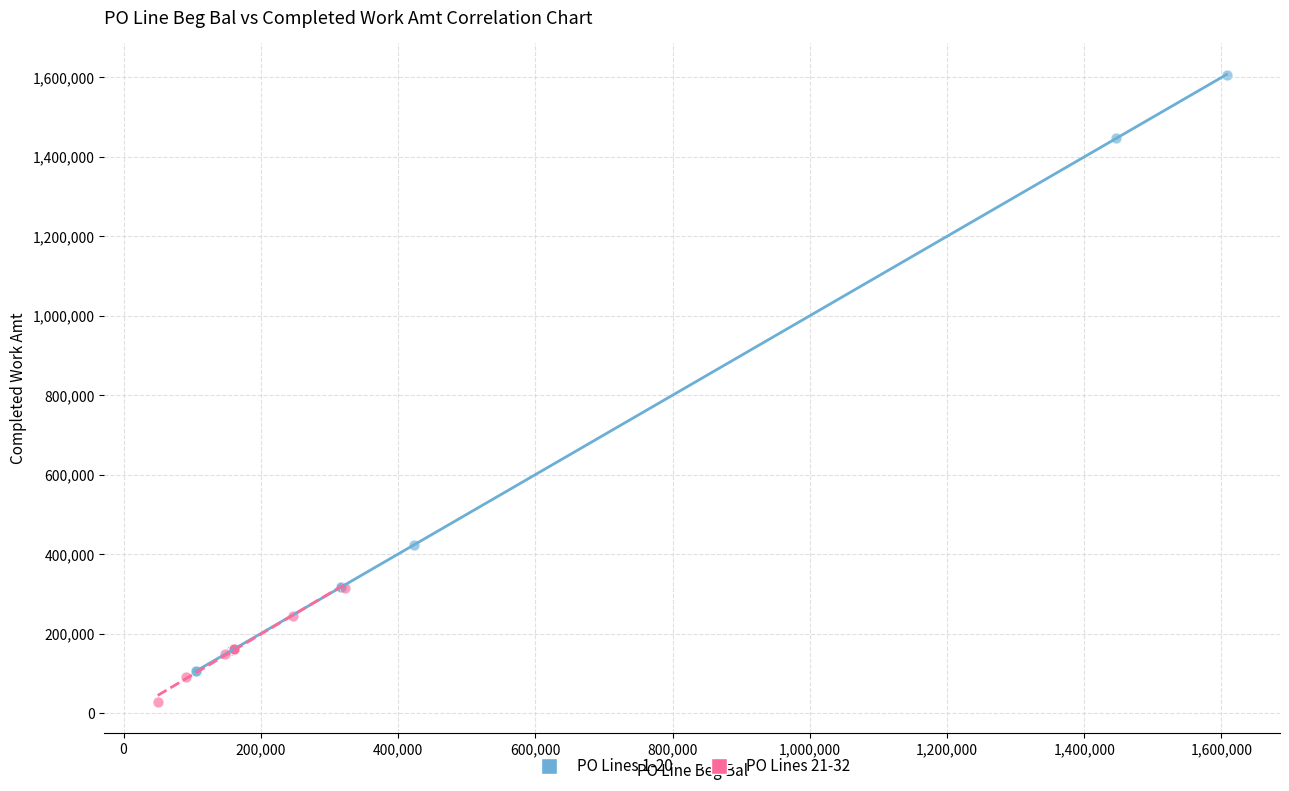

What are all the series names shown in the legend?

PO Lines 1-20, PO Lines 21-32